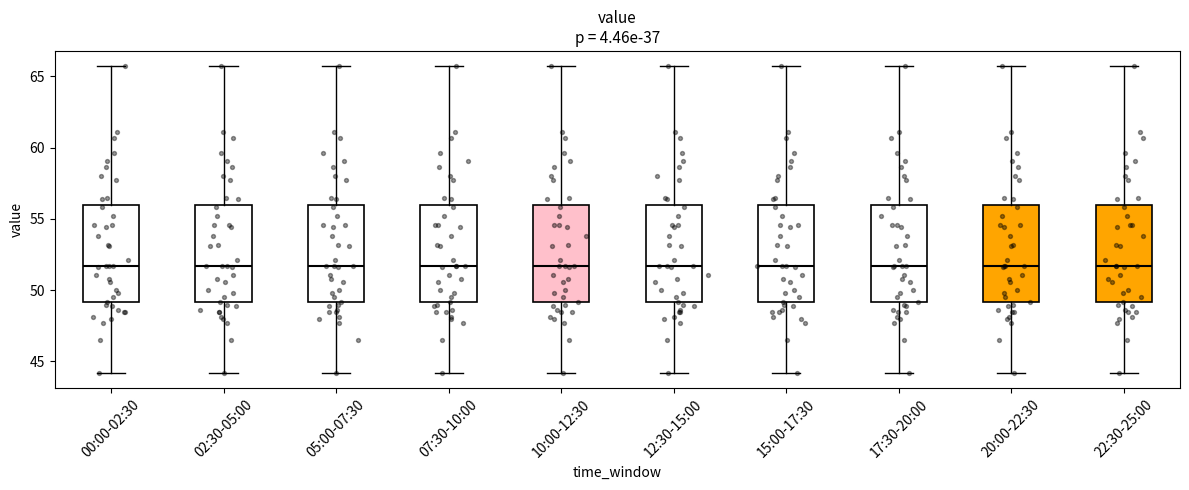

Reading left to right, read every box against the y-axis: the position of its median line, the range the box covers, and the ends of its whiskers. The values are not printed on the chart, so give them approximately, as read against the axis.

00:00-02:30: median 51.5, box 49.0 to 56.0, whiskers 44.0 to 65.5
02:30-05:00: median 51.5, box 49.0 to 56.0, whiskers 44.0 to 65.5
05:00-07:30: median 51.5, box 49.0 to 56.0, whiskers 44.0 to 65.5
07:30-10:00: median 51.5, box 49.0 to 56.0, whiskers 44.0 to 65.5
10:00-12:30: median 51.5, box 49.0 to 56.0, whiskers 44.0 to 65.5
12:30-15:00: median 51.5, box 49.0 to 56.0, whiskers 44.0 to 65.5
15:00-17:30: median 51.5, box 49.0 to 56.0, whiskers 44.0 to 65.5
17:30-20:00: median 51.5, box 49.0 to 56.0, whiskers 44.0 to 65.5
20:00-22:30: median 51.5, box 49.0 to 56.0, whiskers 44.0 to 65.5
22:30-25:00: median 51.5, box 49.0 to 56.0, whiskers 44.0 to 65.5